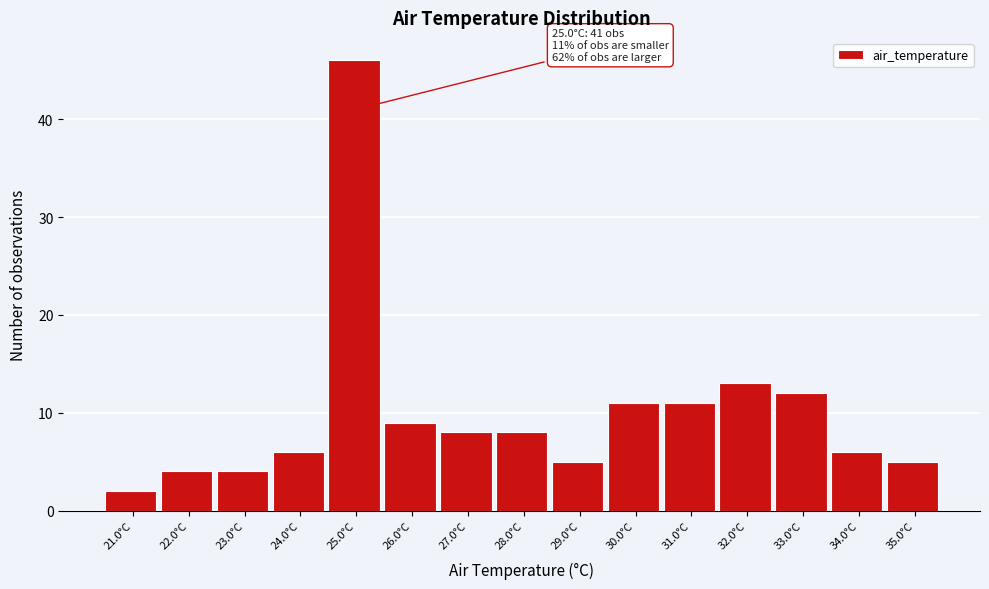

Reading right to left, list all the values displayed in this chart.

5	6	12	13	11	11	5	8	8	9	46	6	4	4	2